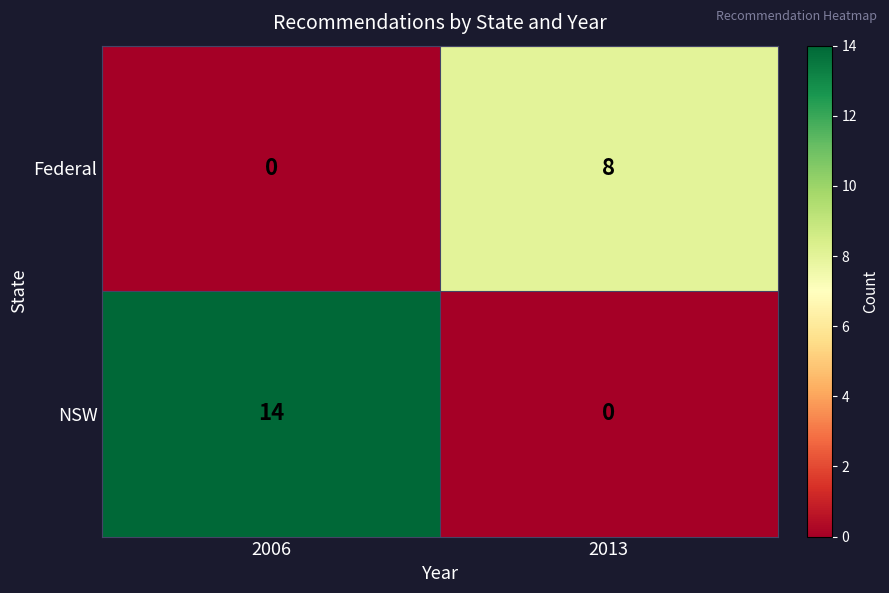

Rank the series by their maximum value, from highest to lowest.

NSW, Federal